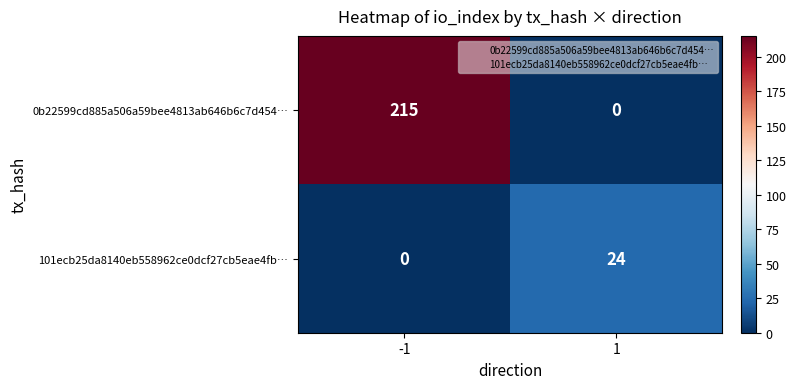

What is the sum of the 0b22599cd885a506a59bee4813ab646b6c7d454… values at -1 and 1?

215